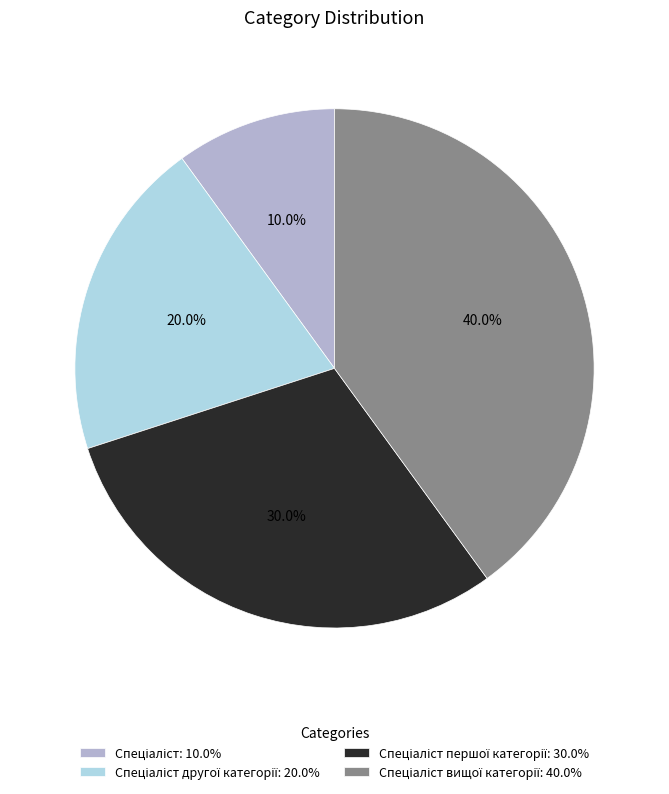

Is there any slice that represents more than half of the pie?

No